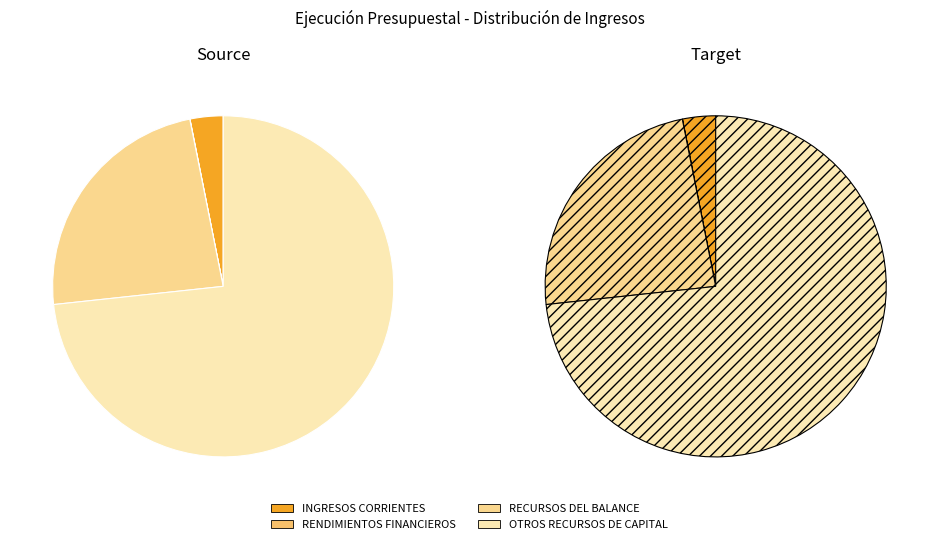

What percentage do INGRESOS CORRIENTES and RENDIMIENTOS FINANCIEROS together represent?

3.1%